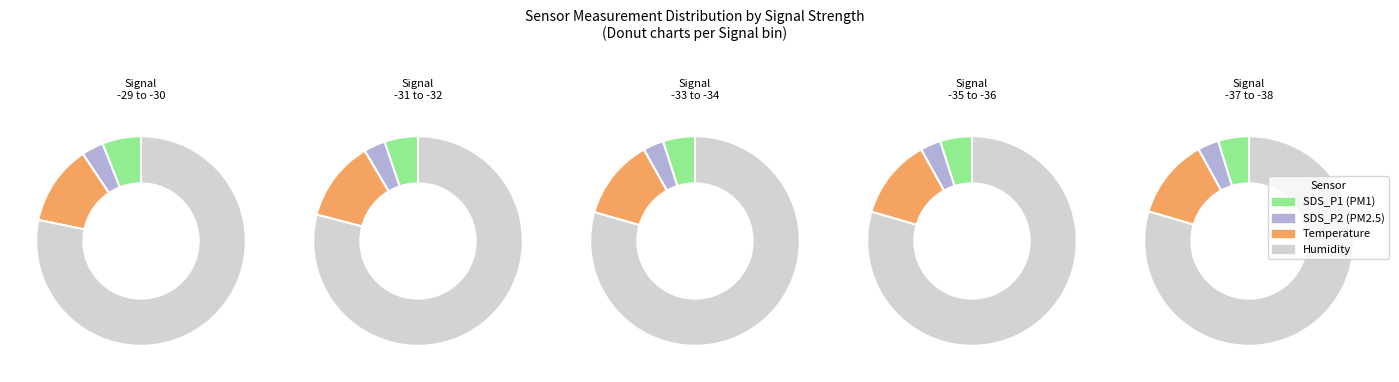

The SDS_P1 slice represents 5% of the pie. True or false?

True